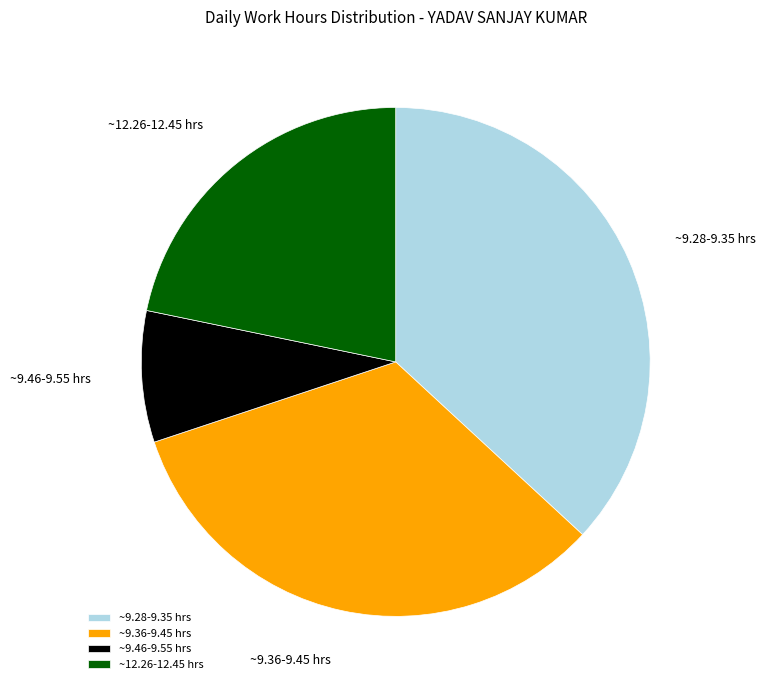

Between ~9.46-9.55 hrs and ~9.36-9.45 hrs, which is larger?

~9.36-9.45 hrs